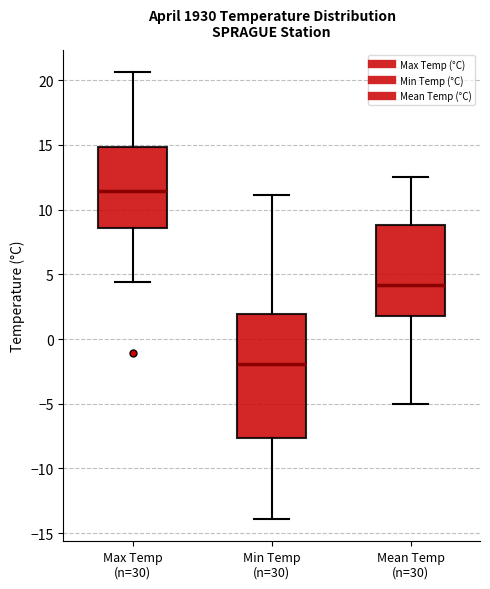

Reading left to right, transcribe this box plot: for each box, give where its median line is, the range the box spans, and where its two whiskers end, as read against the y-axis. The values are not printed on the chart, so give them approximately, as read against the axis.

Max Temp (n=30): median 11.5, box 8.5 to 15.0, whiskers 4.5 to 20.5
Min Temp (n=30): median -2.0, box -7.5 to 2.0, whiskers -14.0 to 11.0
Mean Temp (n=30): median 4.0, box 2.0 to 9.0, whiskers -5.0 to 12.5